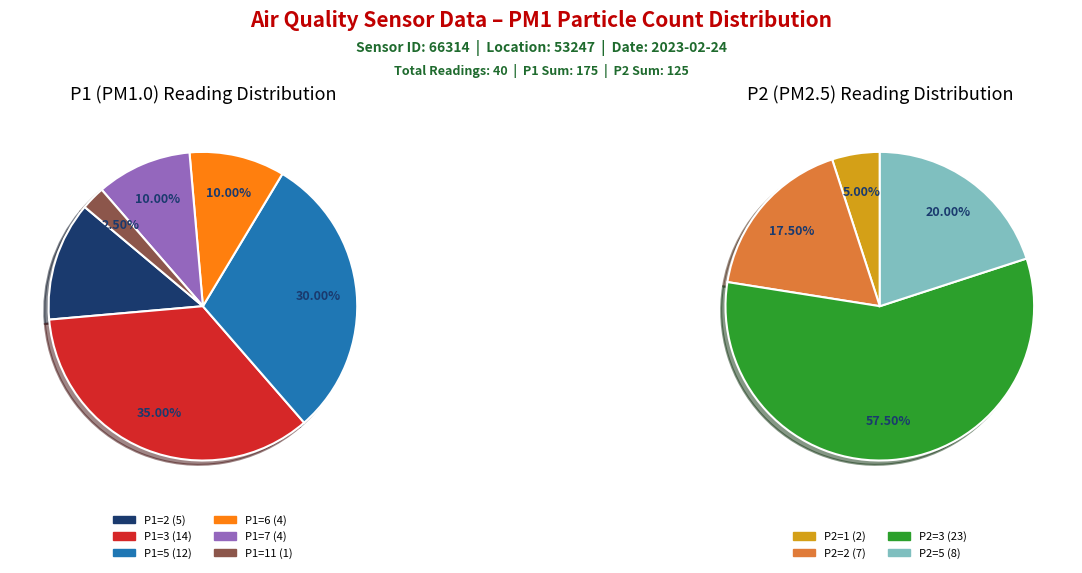

Is 5 the majority of the pie?

No